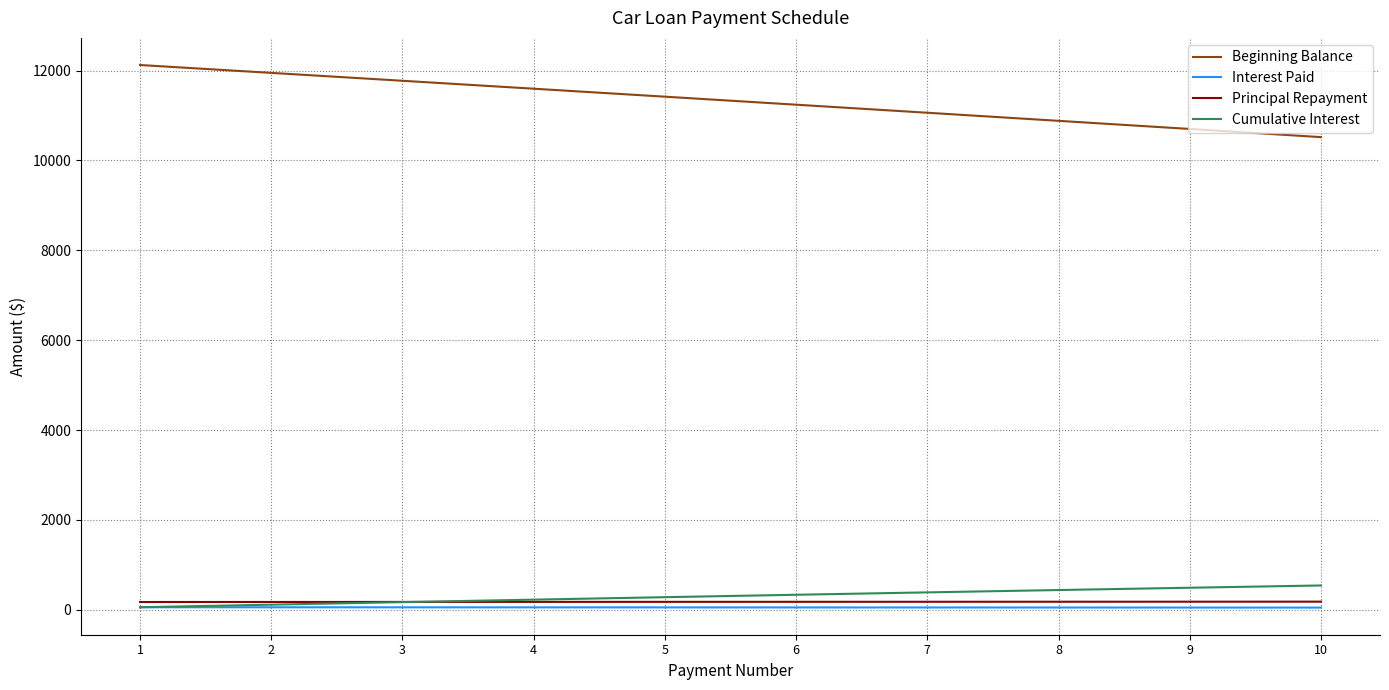

Which series has the largest total across all categories?

Beginning Balance